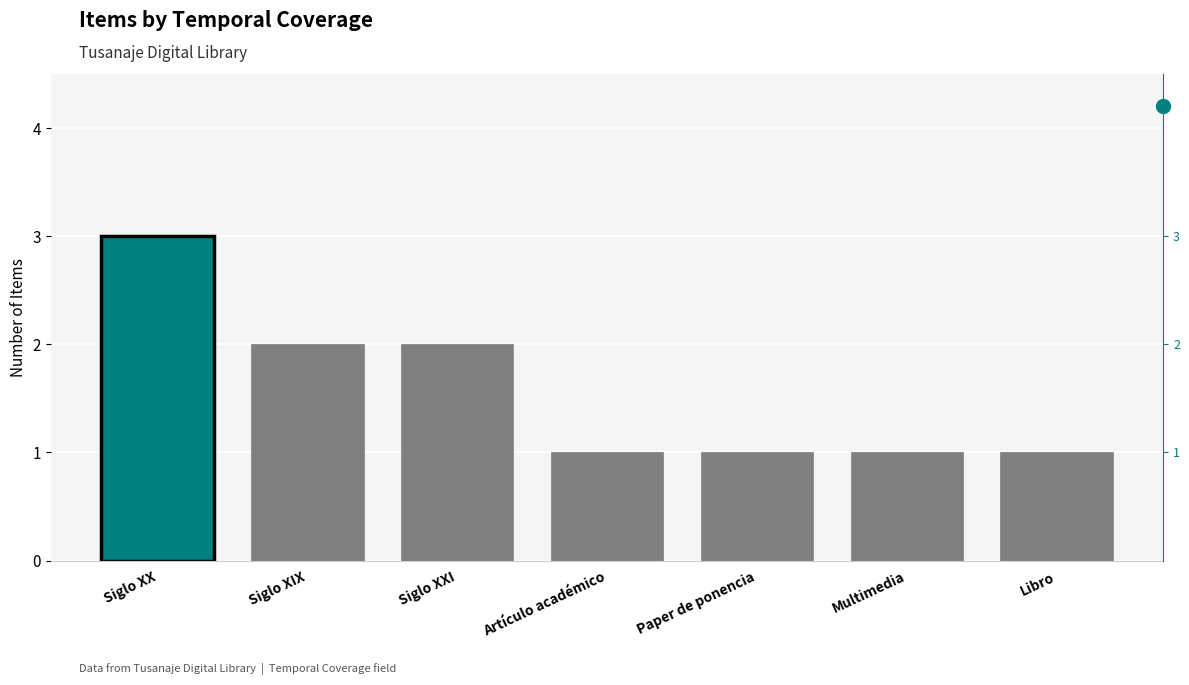

What is the ratio of the value at Siglo XX to the value at Paper de ponencia?

3.0